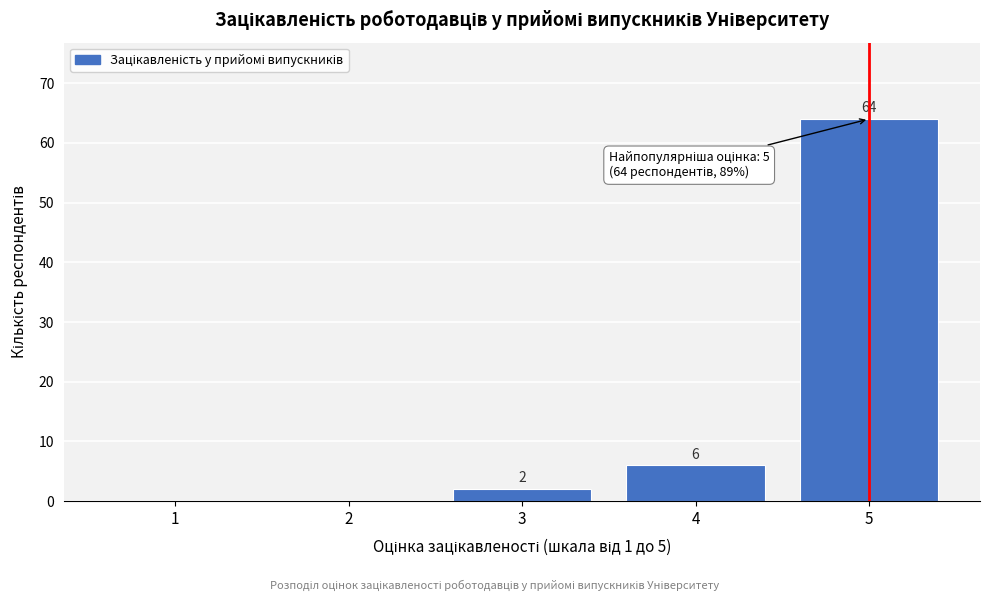

Reading left to right, transcribe all the data shown in this chart.

1=0	2=0	3=2	4=6	5=64